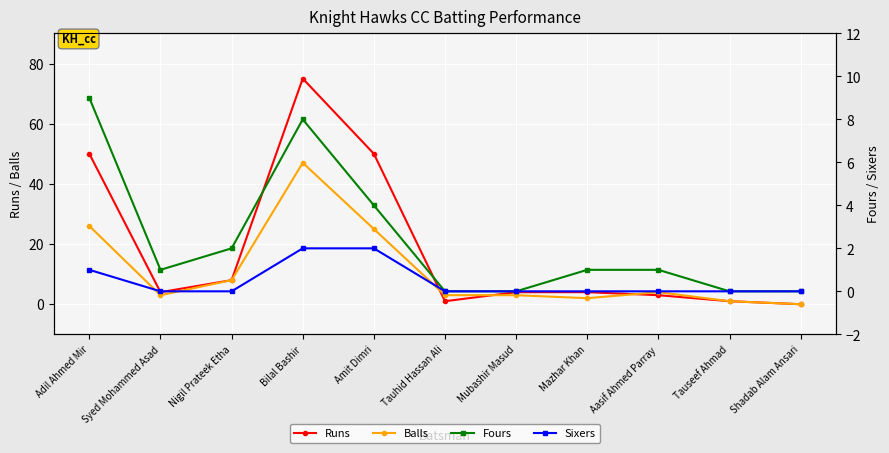

After their last crossing, which series has the higher values: Balls or Runs?

Balls